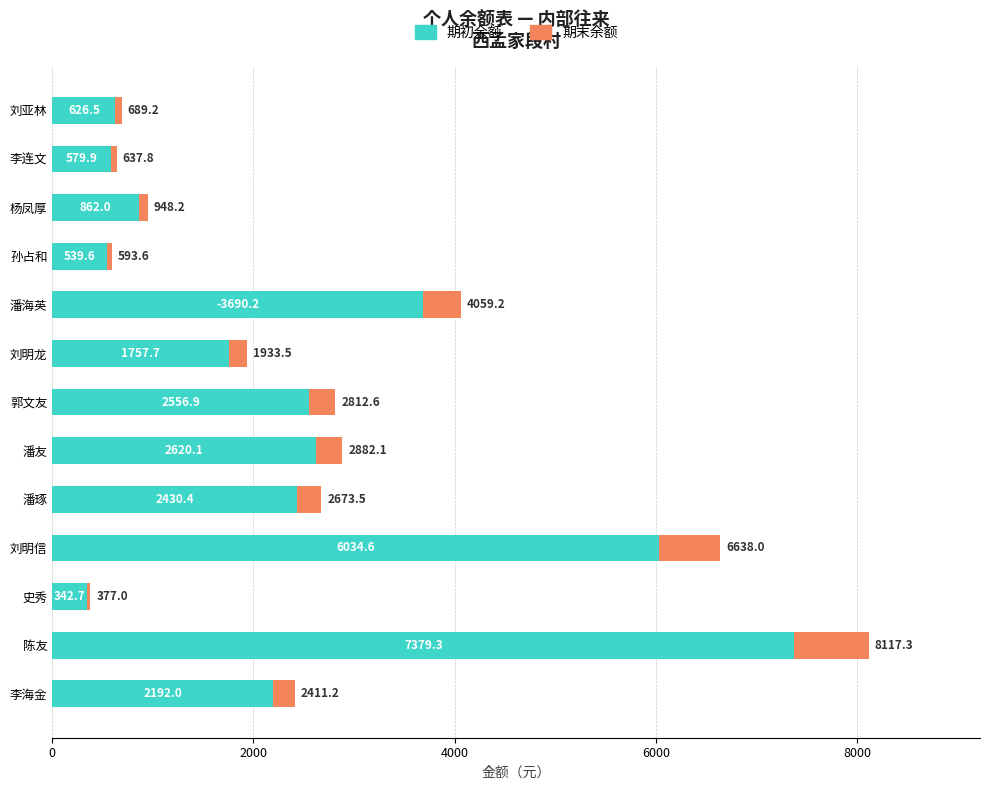

What are all the series names shown in the legend?

期初余额, 期末余额